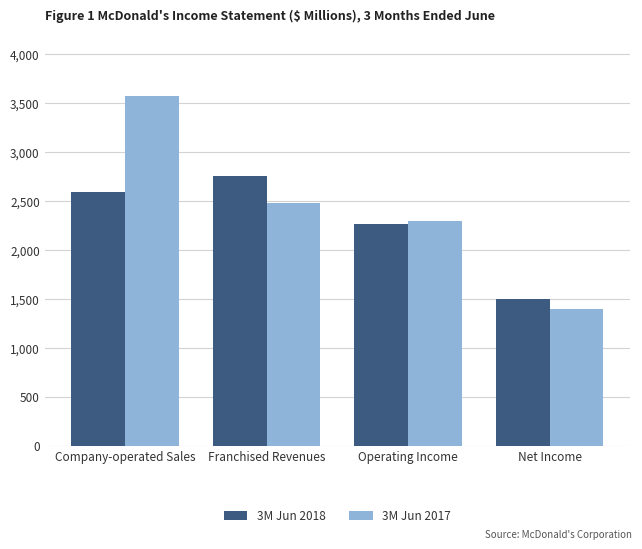

What is the difference between the highest and lowest values at Net Income?

101.2